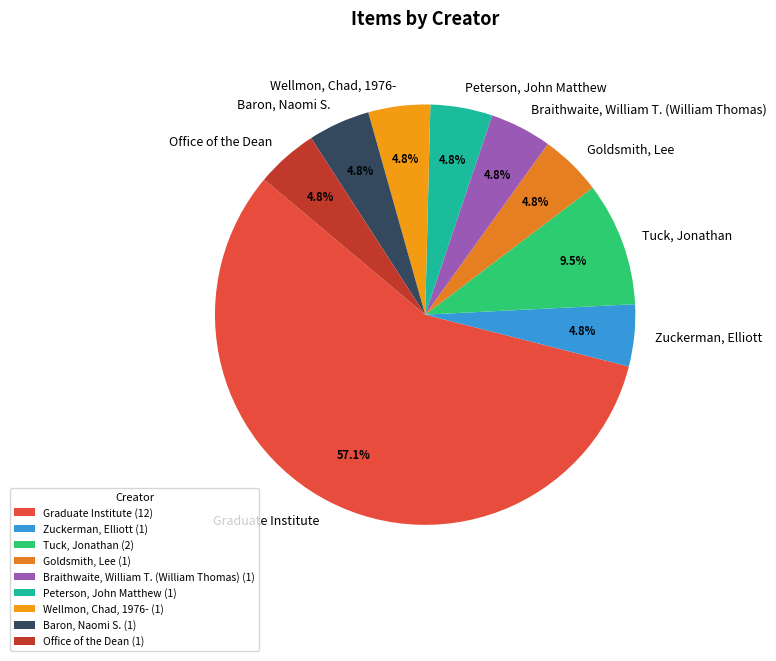

How many slices are in this pie chart?

9